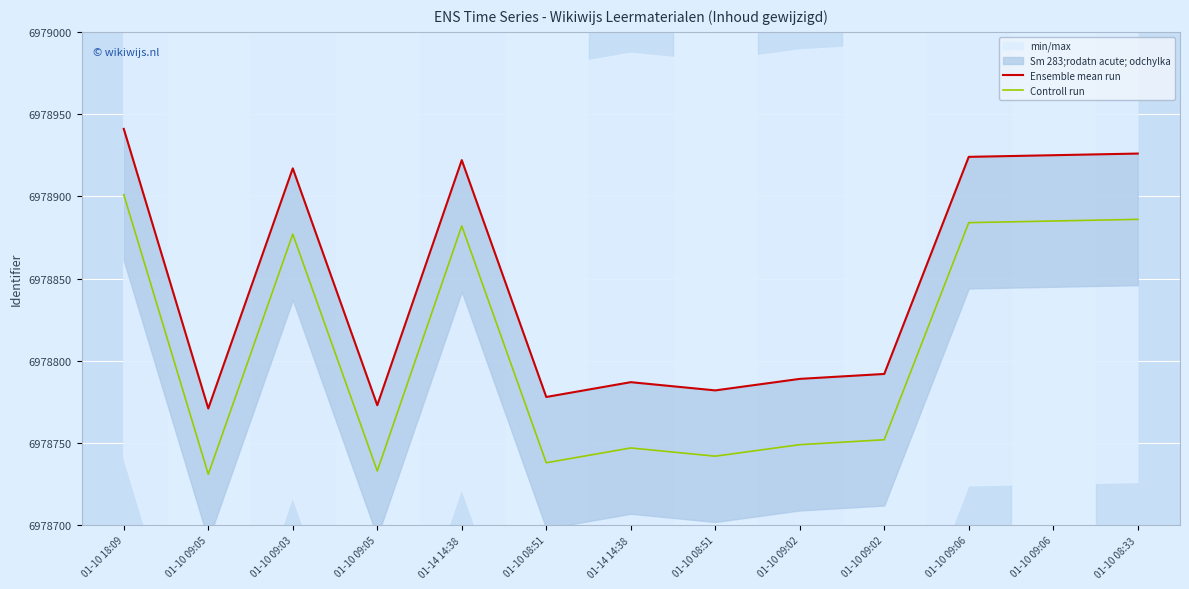

How many data points in Controll run are above 6978752?

6